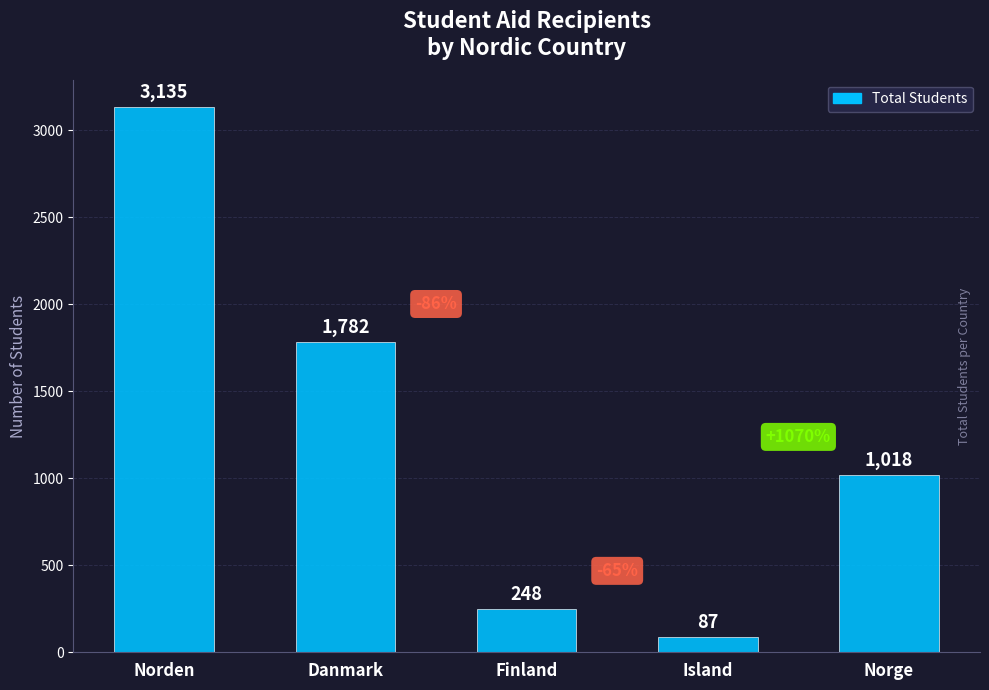

The chart shows a value of 1782 at Danmark. True or false?

True